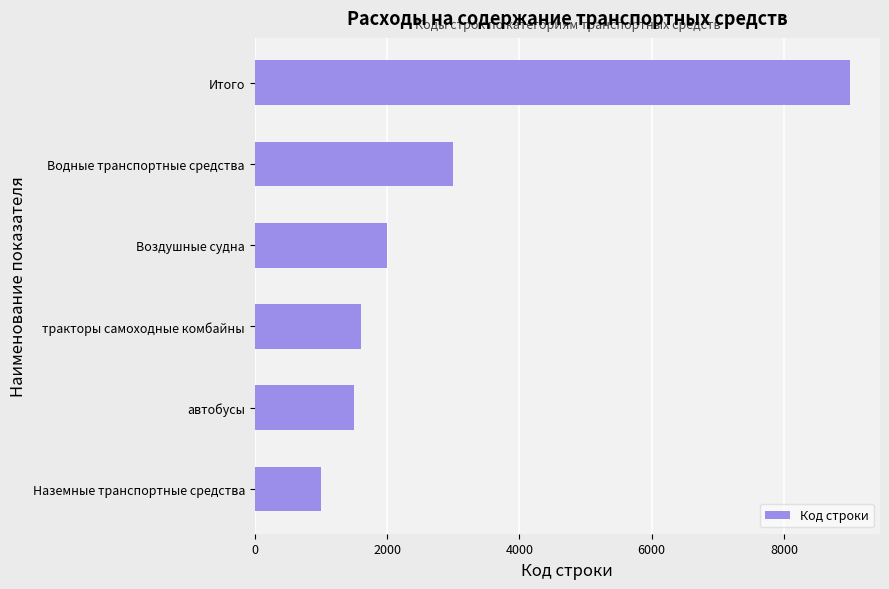

Reading top to bottom, list all the values displayed in this chart.

Итого=9000	Водные транспортные средства=3000	Воздушные судна=2000	тракторы самоходные комбайны=1600	автобусы=1500	Наземные транспортные средства=1000